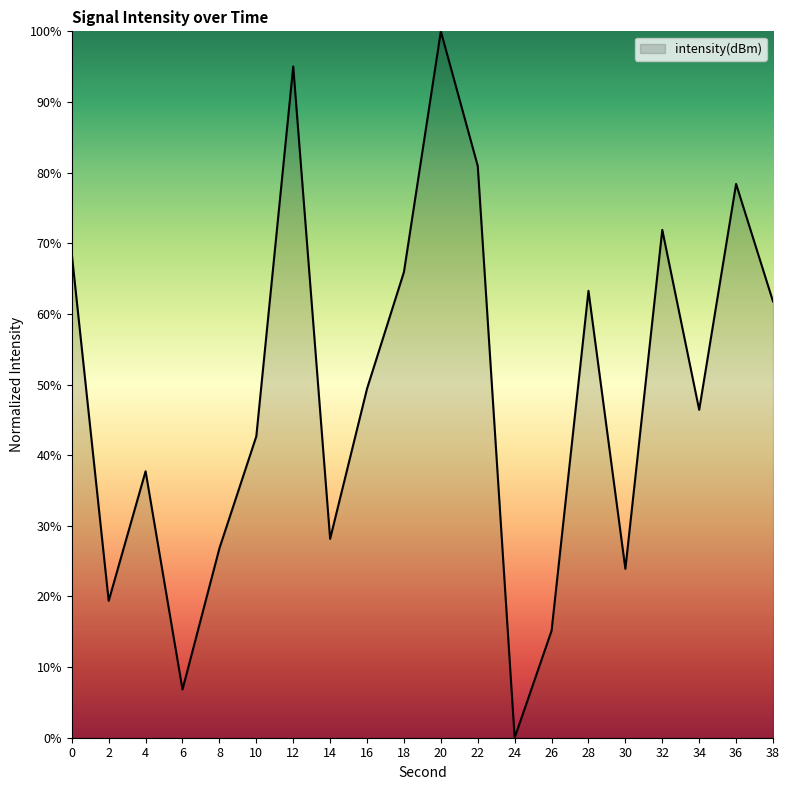

How many interior local peaks (higher than both neighbors) does the data have?

6